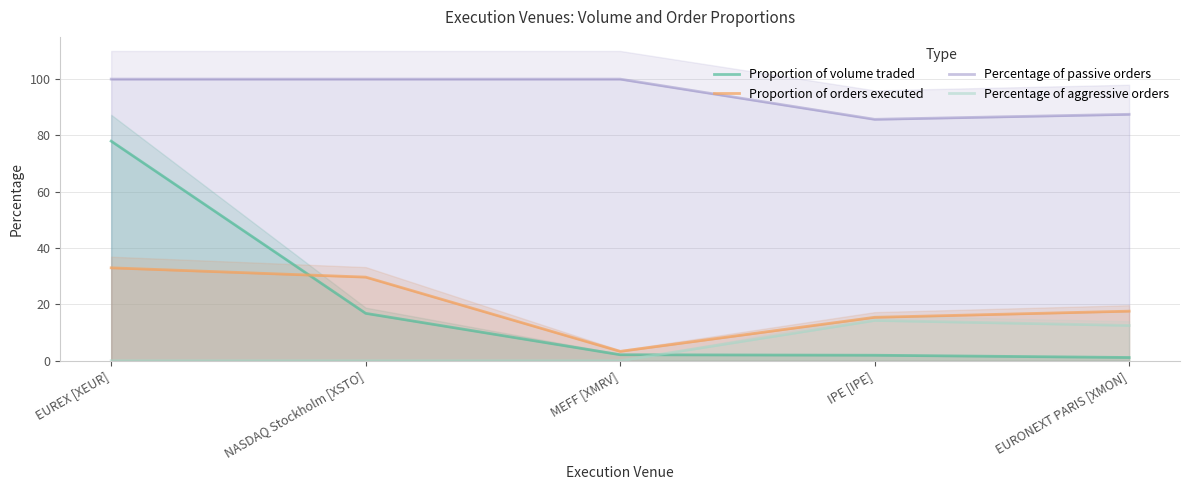

What position from the right is EUREX [XEUR]?

5